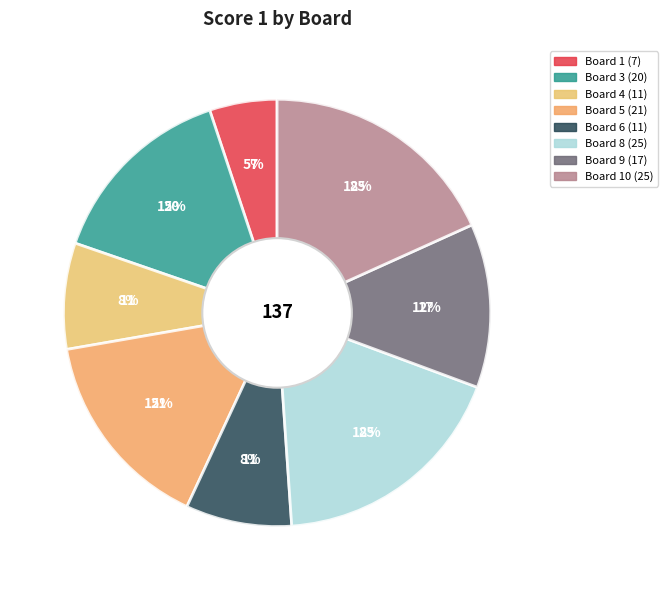

To the nearest percent, what is the difference between the largest and smallest slice percentages?

13%